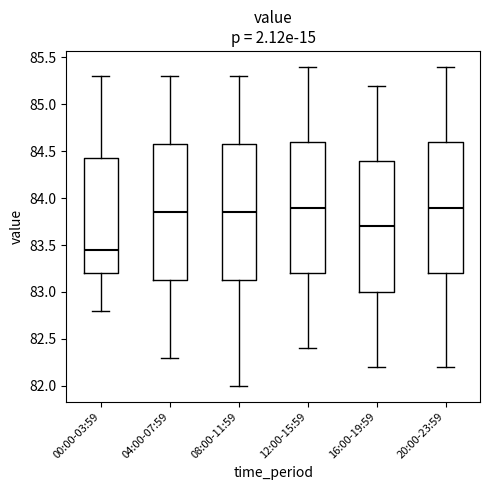

Which box's median line is the lowest?

00:00-03:59